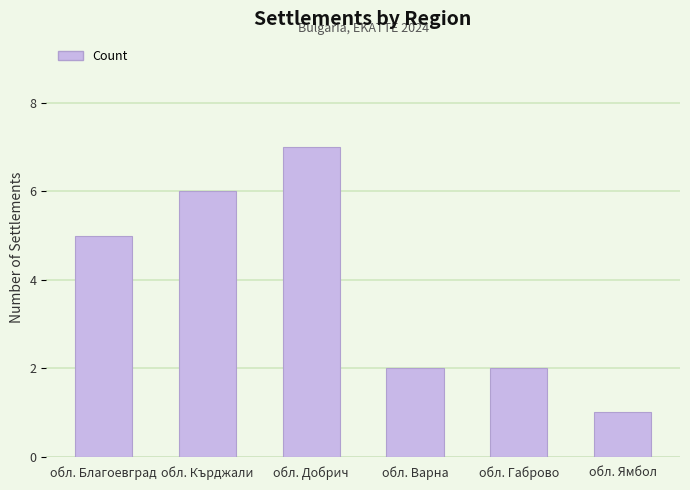

What is the maximum value shown in the chart?

7